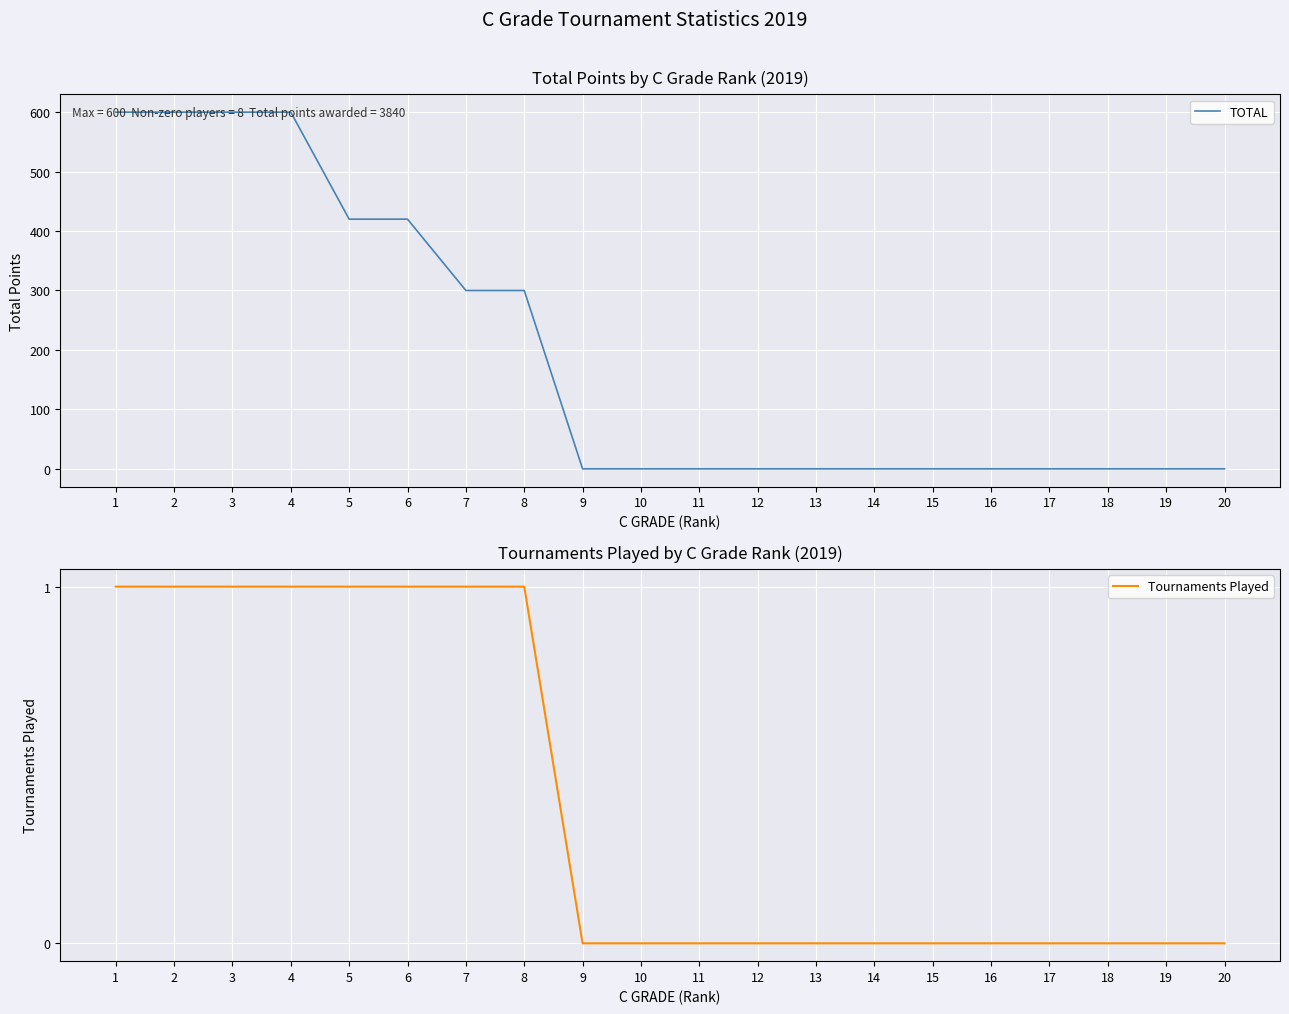

How many data points does each series have?

20